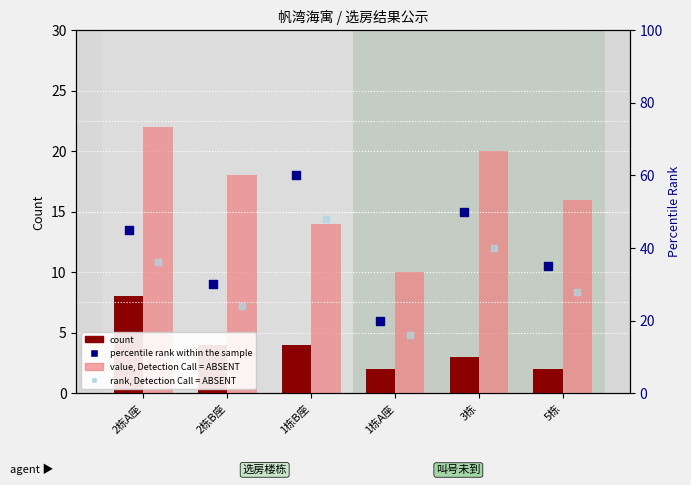

What is the total value across all series at 3栋?

113